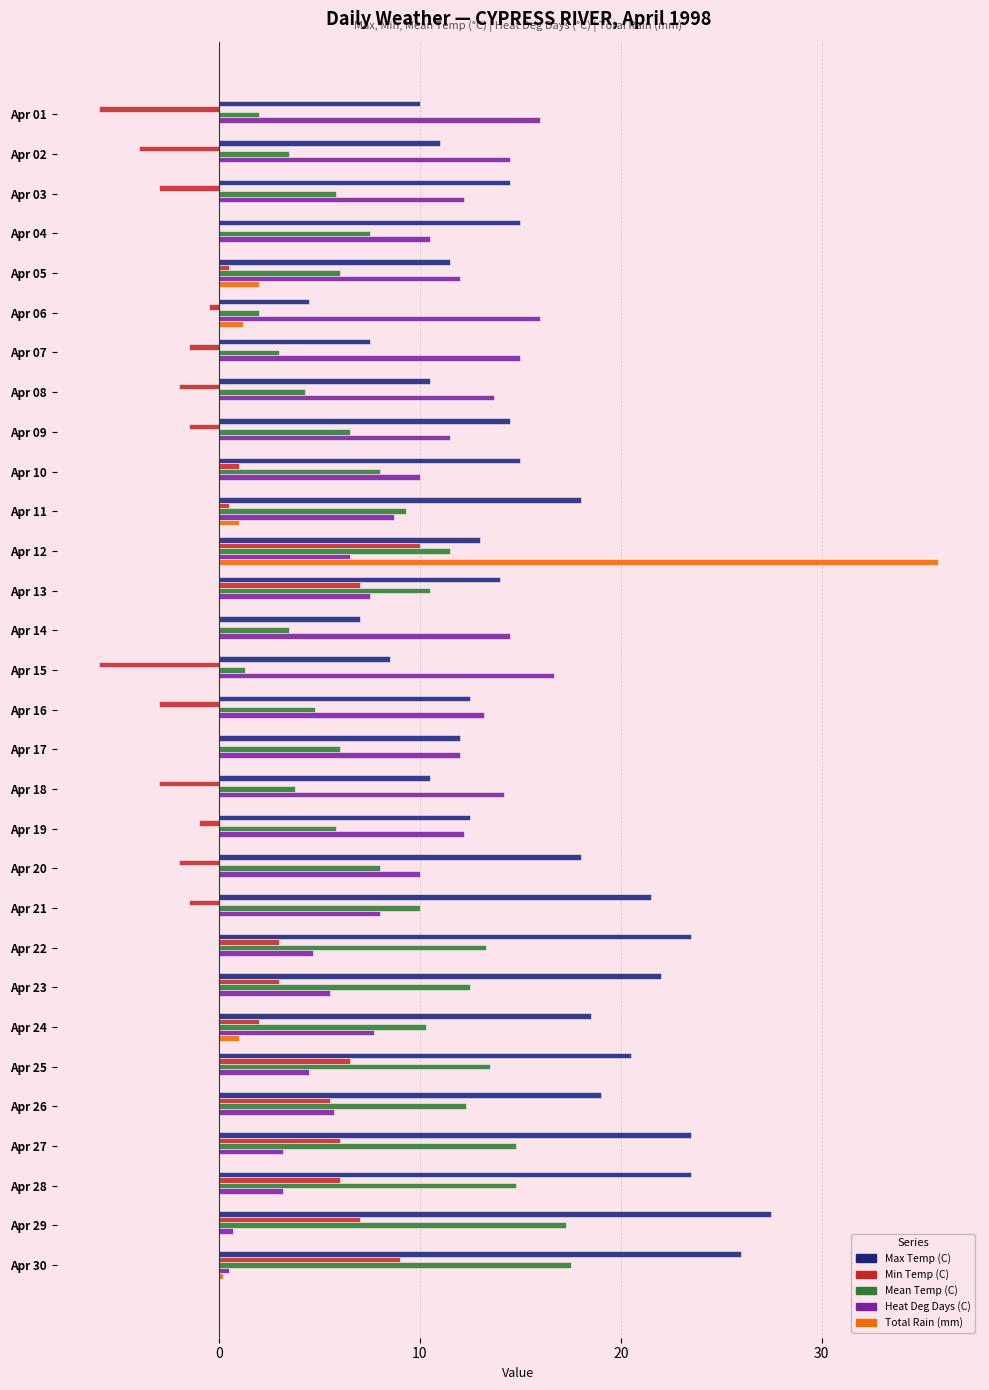

The Total Rain (mm) series shows 1.2 at Apr 06. True or false?

True